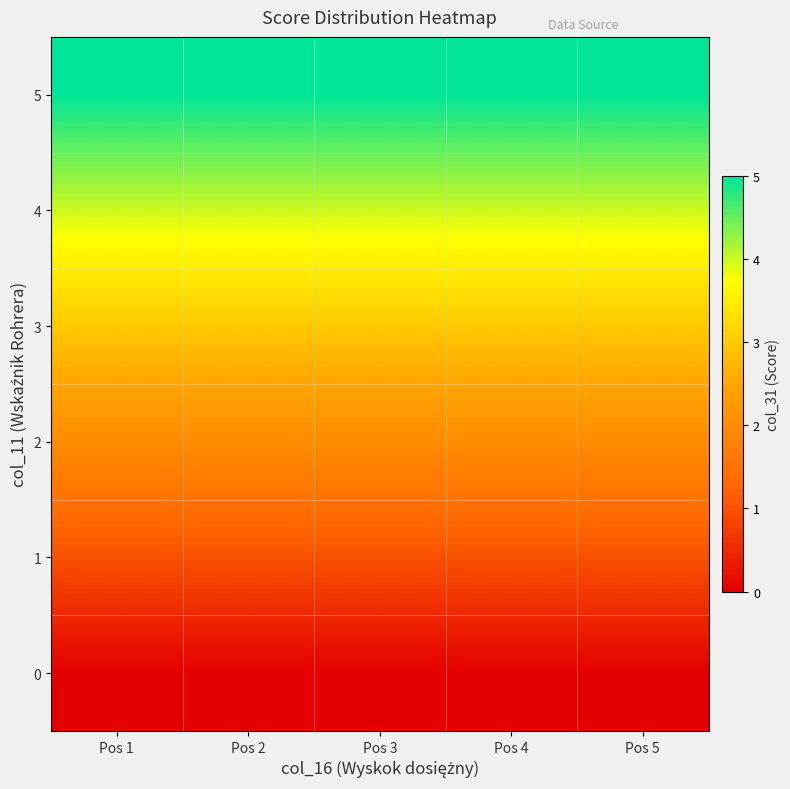

How many data points does each series have?

5